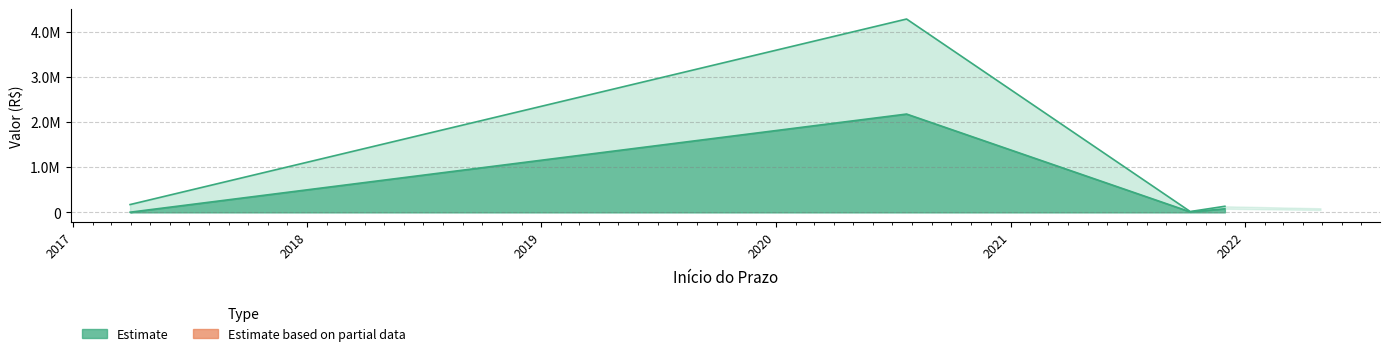

How many interior local peaks does the Saldo series have?

1